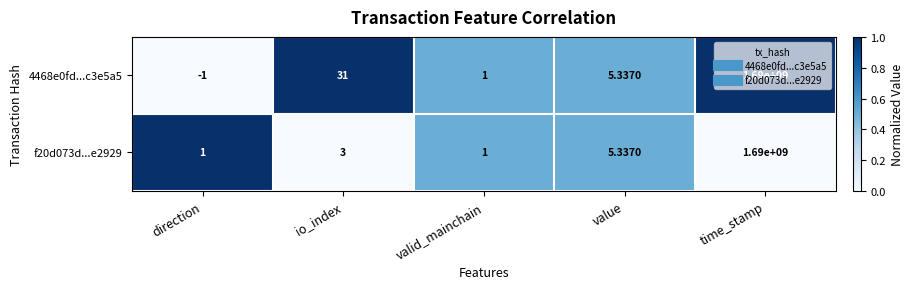

At which category is the sum across all series the highest?

time_stamp